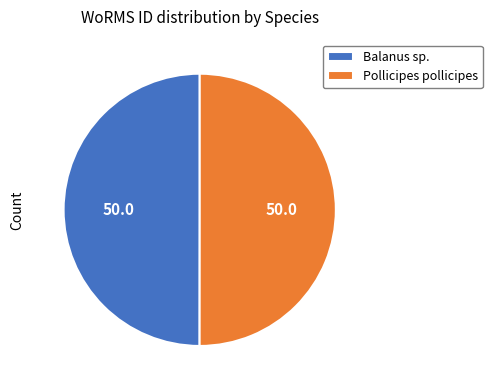

What is the ratio of the value at Balanus sp. to the value at Pollicipes pollicipes?

1.0